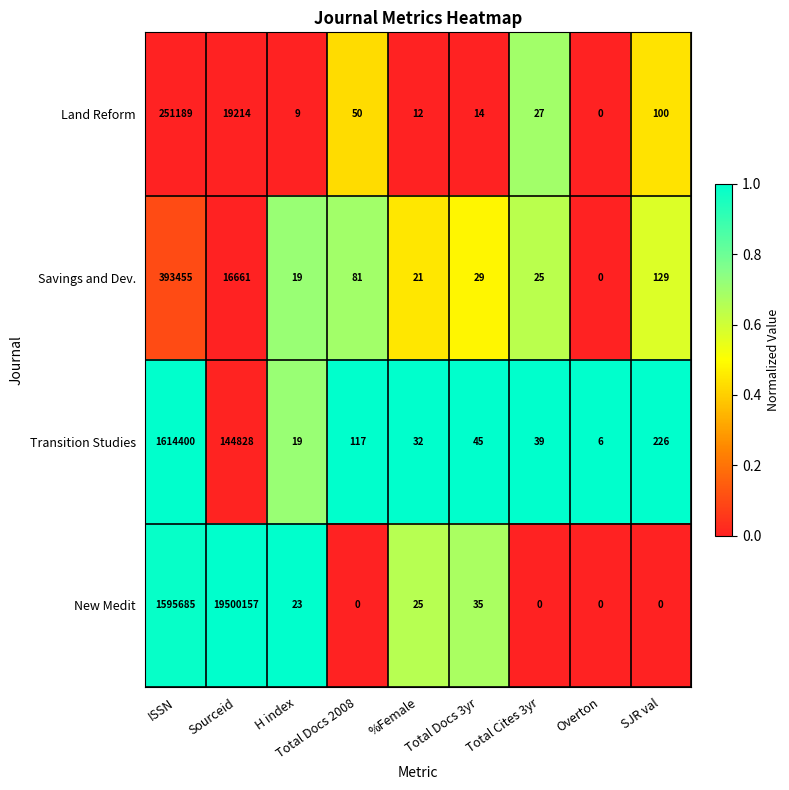

Is it true that Transition Studies equals 45 at Total Docs 3yr?

True